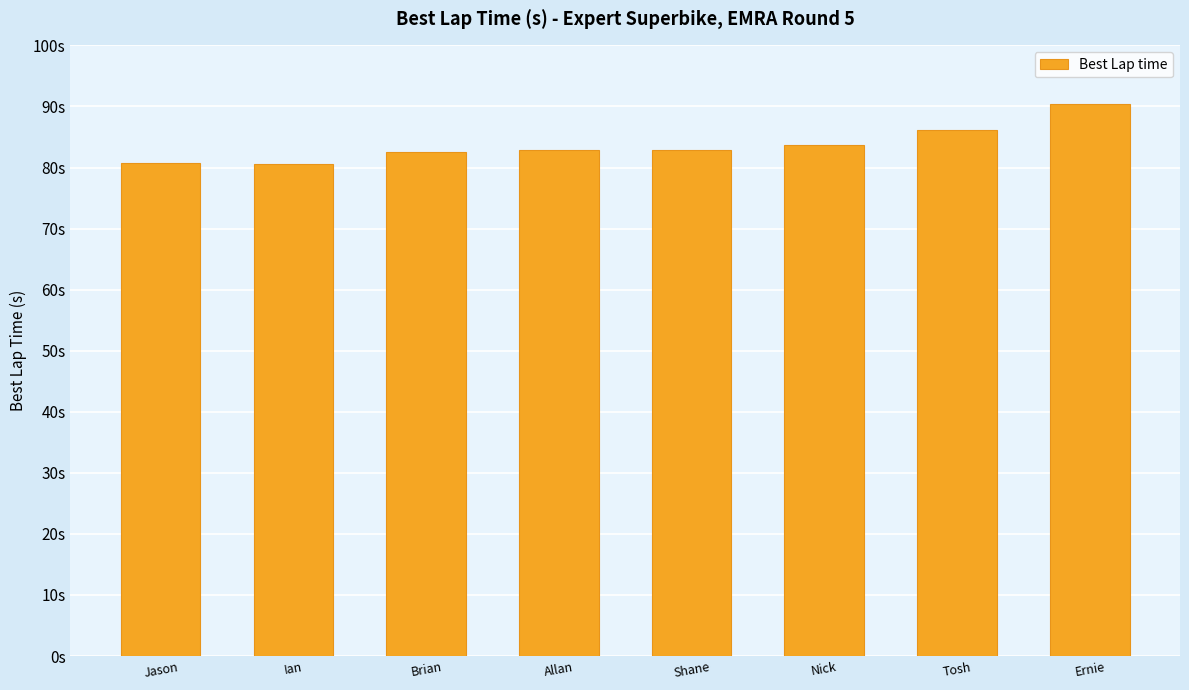

At which category does the chart reach its minimum across all series?

Ian